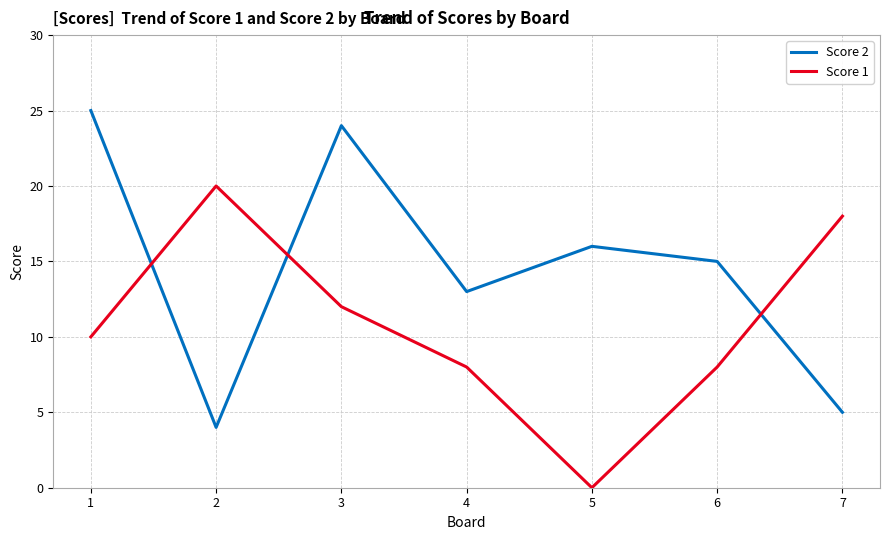

How many categories are shown in the chart?

7